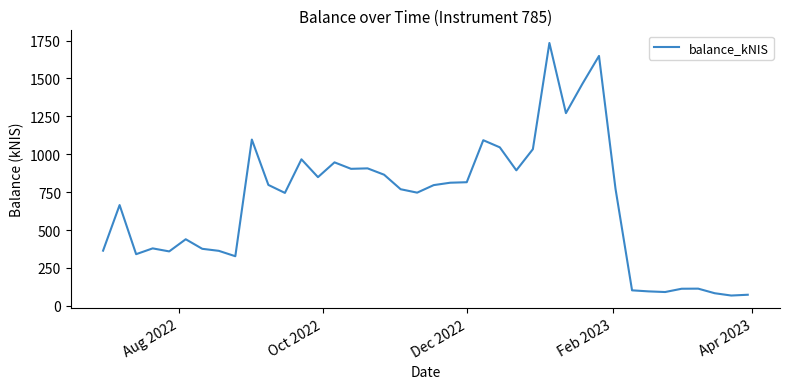

What is the difference between the maximum and minimum values?

1665.9